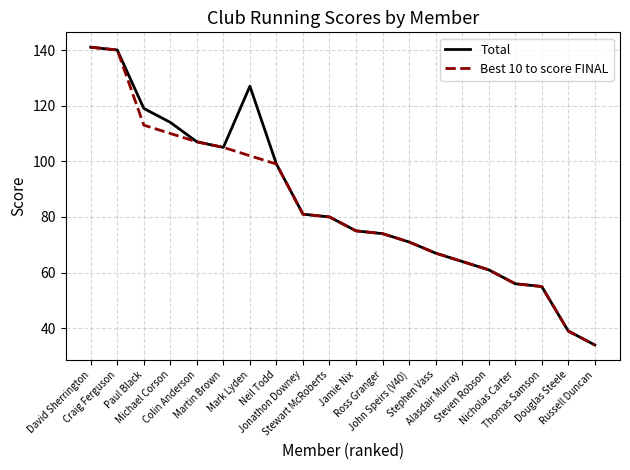

Is this an area chart (filled region under the line)?

No